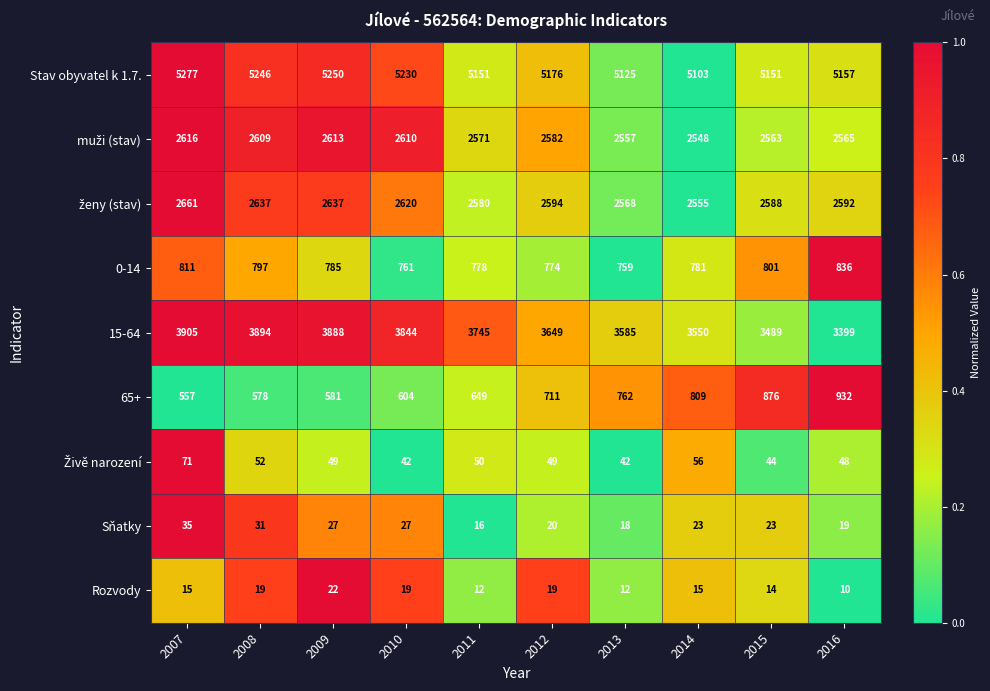

What is the average value of the Rozvody series?

16